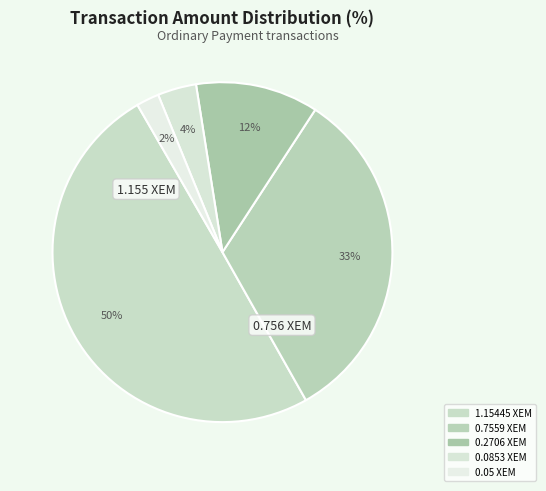

How many segments does this pie chart have?

5